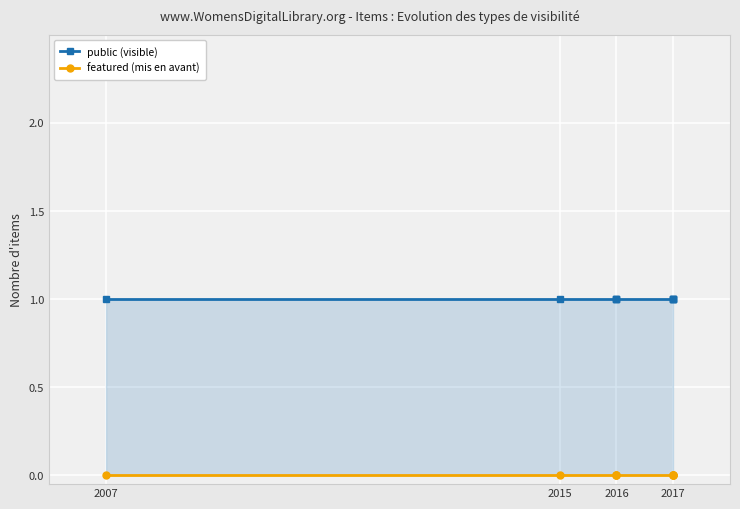

List the series in order of their overall mean, lowest first.

featured (mis en avant), public (visible)